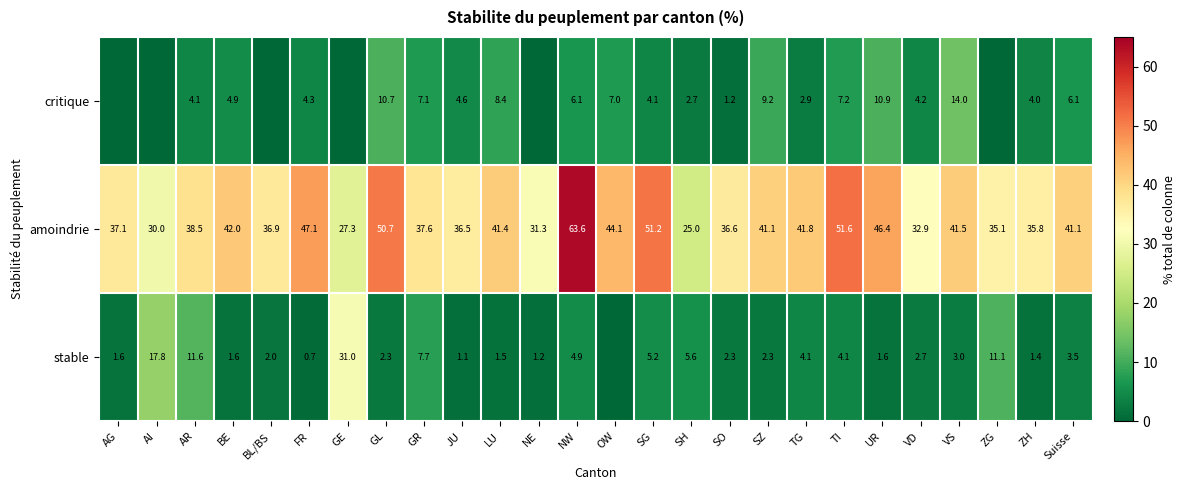

Rank the series at NW from highest to lowest value.

amoindrie, critique, stable